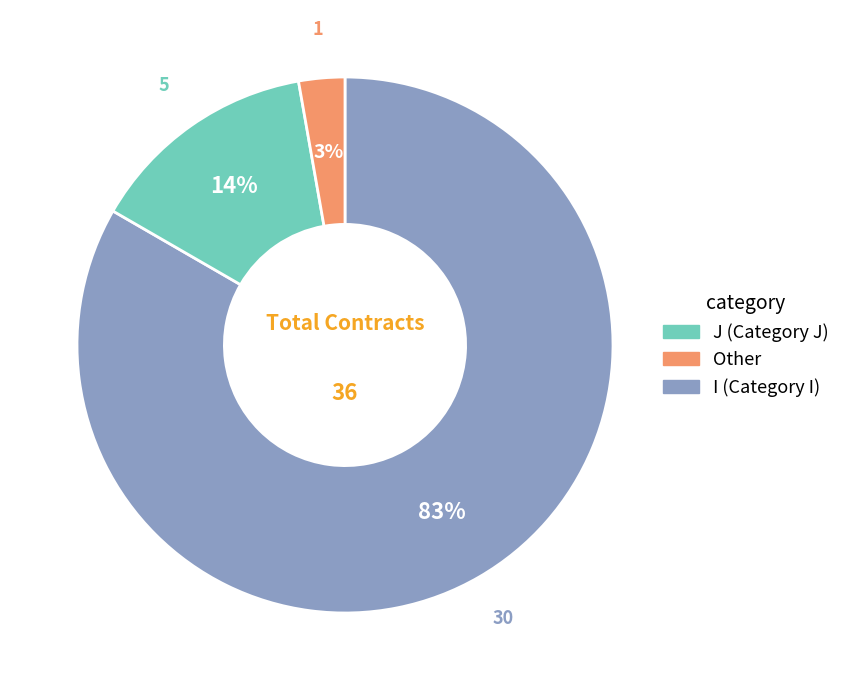

To the nearest percent, what is the average slice percentage?

33%